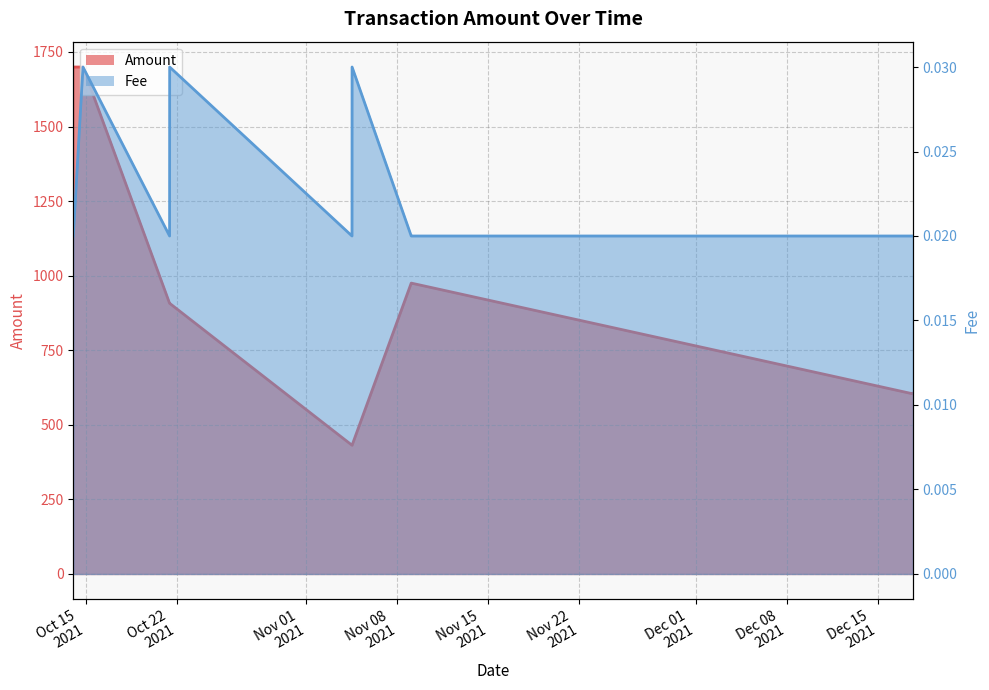

True or false: Amount_line and Fee_line intersect in this chart.

False